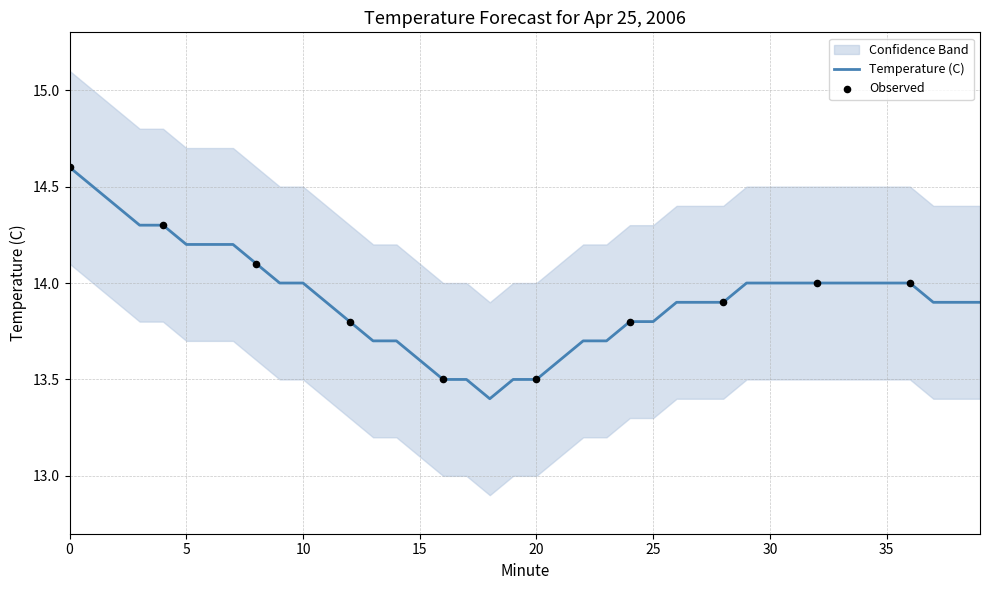

At how many categories does at least one series exceed 14?

35